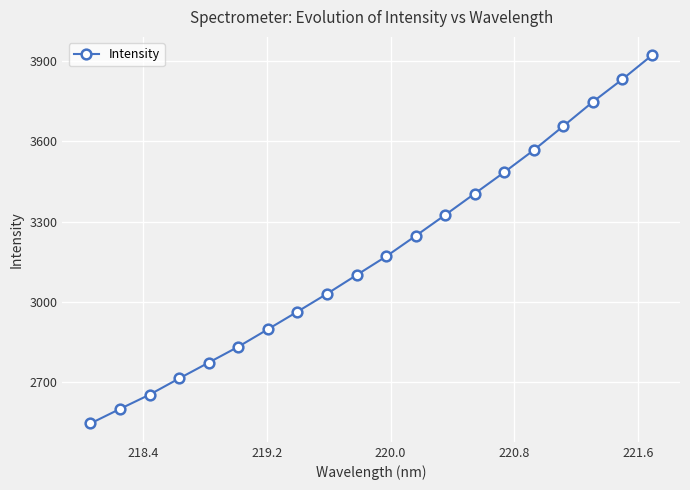

What is the maximum value shown in the chart?

3920.3